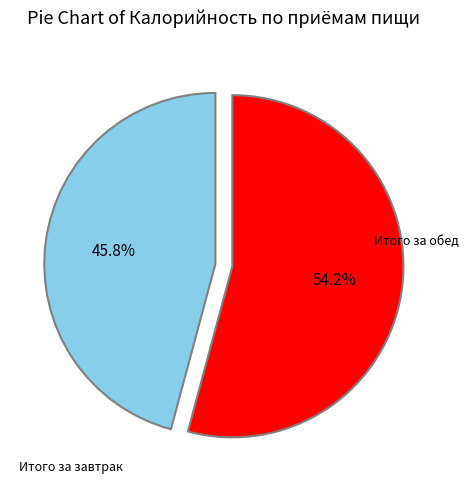

How many slices are in this pie chart?

2